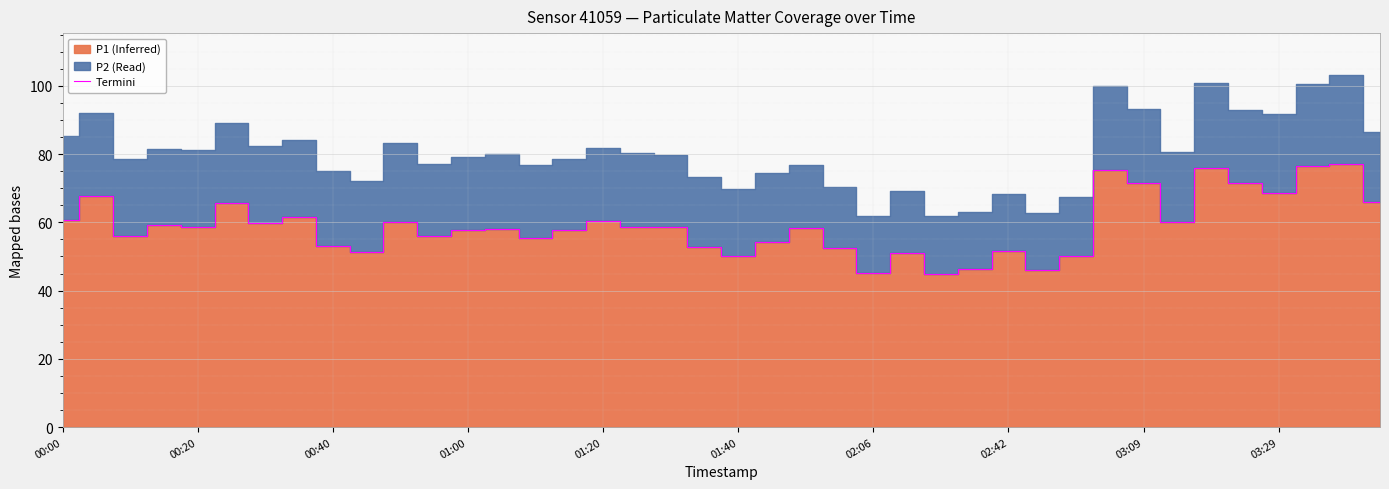

How many interior local peaks (higher than both neighbors) does the data have?

13